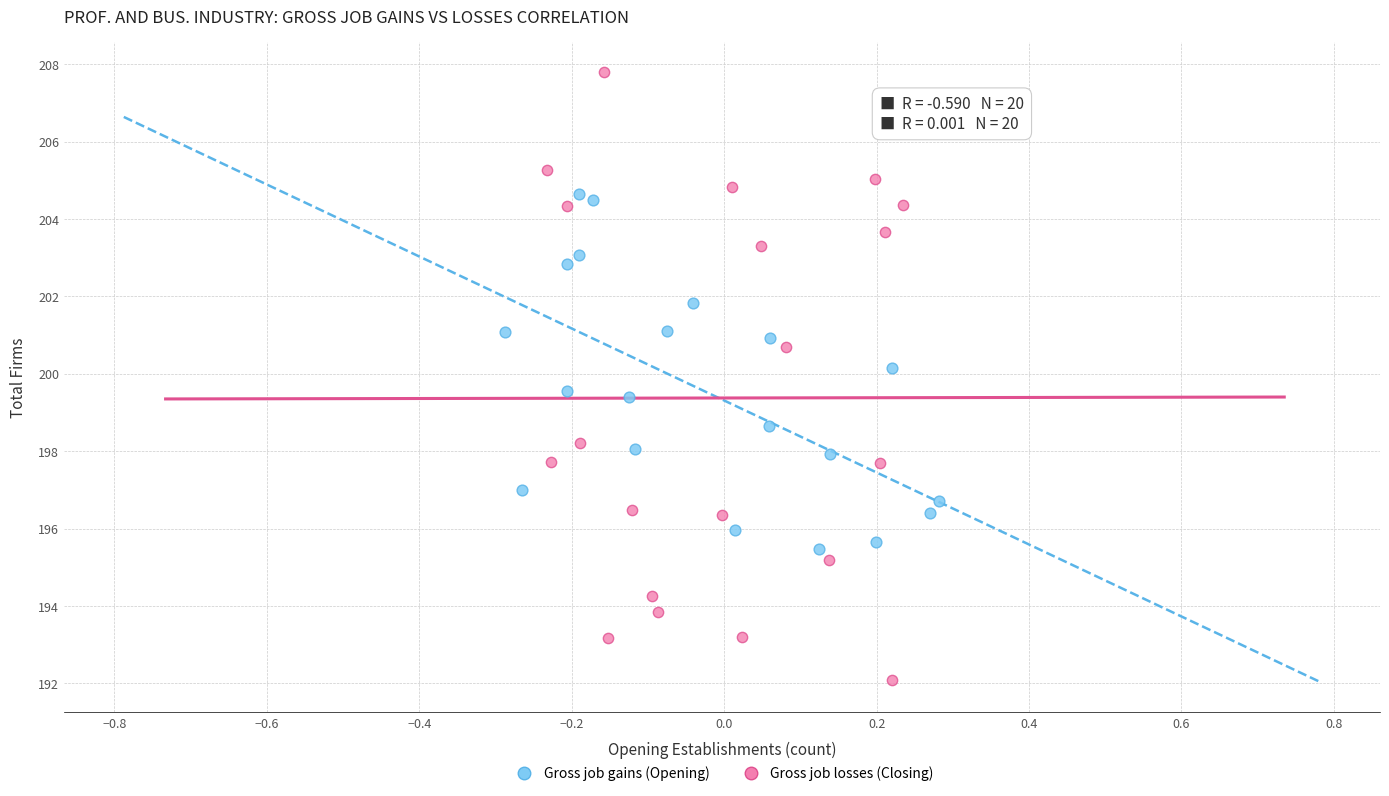

Which series reaches the maximum Y coordinate?

Gross job losses (Closing)